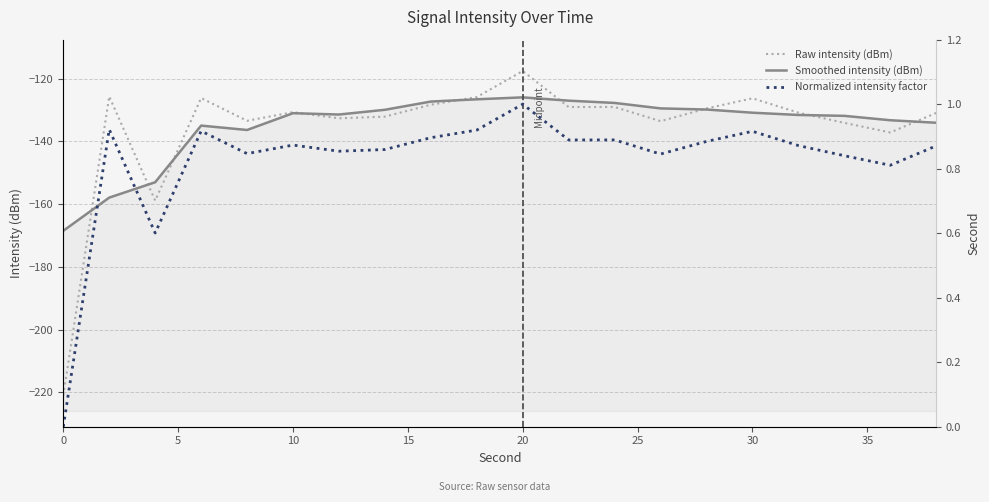

What is the smallest value displayed?

-220.9